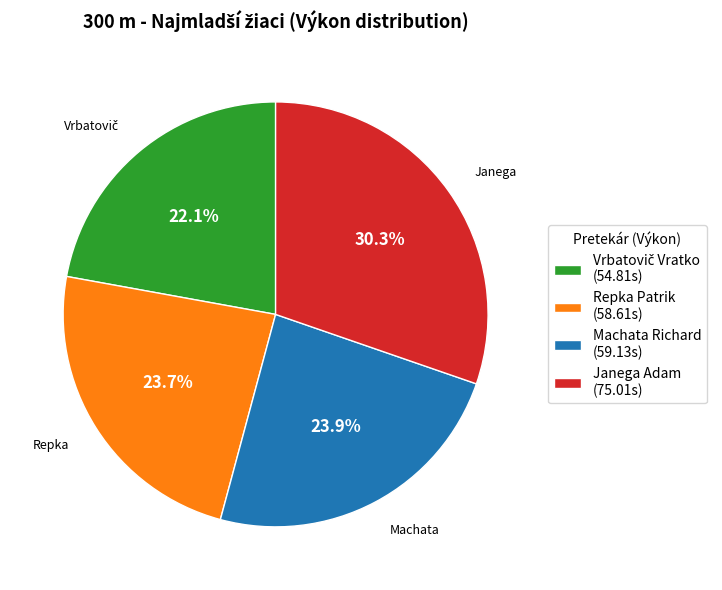

Does Machata Richard (59.13s) account for over 50% of the chart?

No